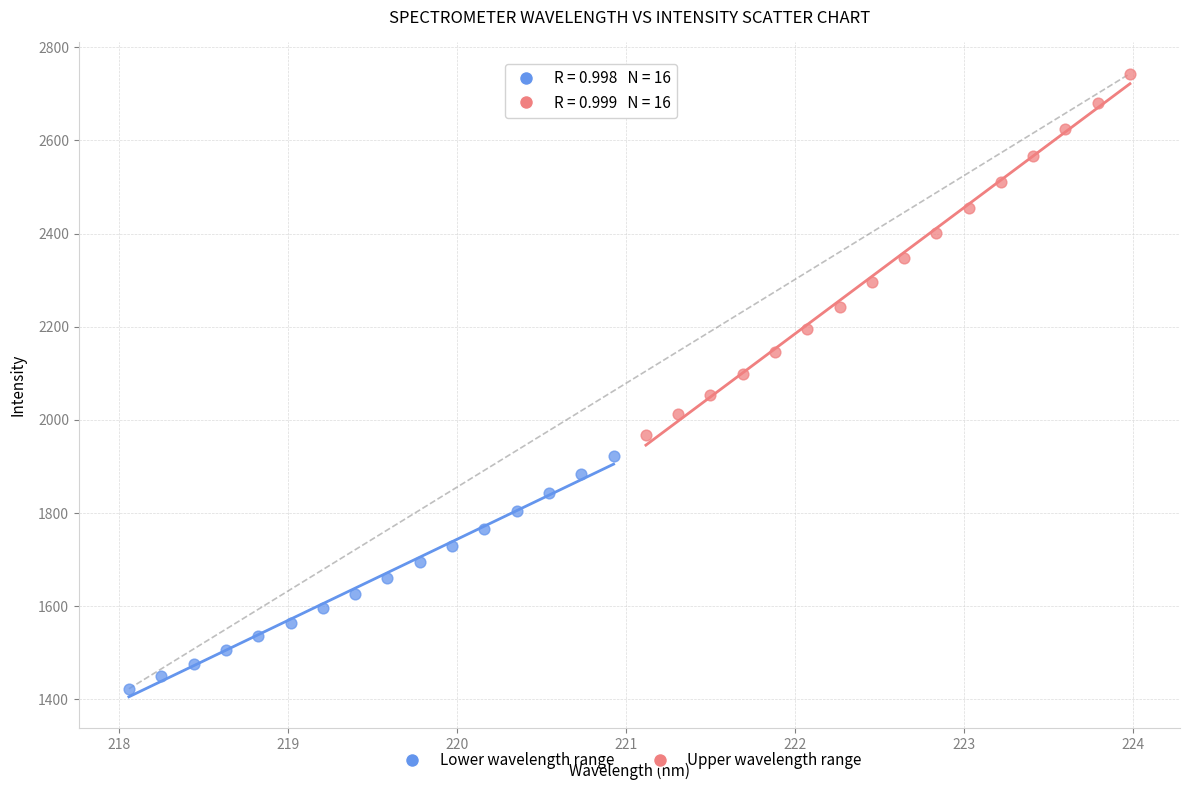

Which series has the widest spread of Y values?

Upper wavelength range